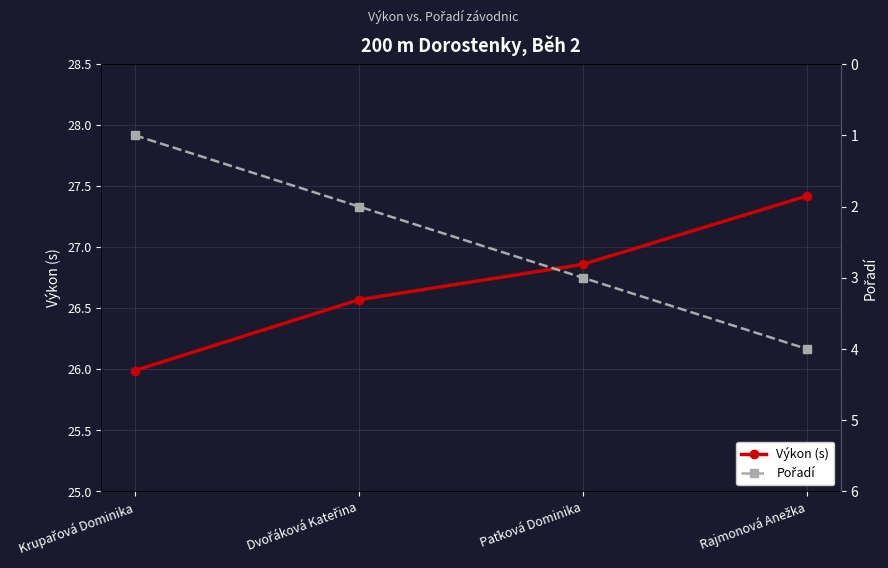

Count the number of data series in this chart.

2